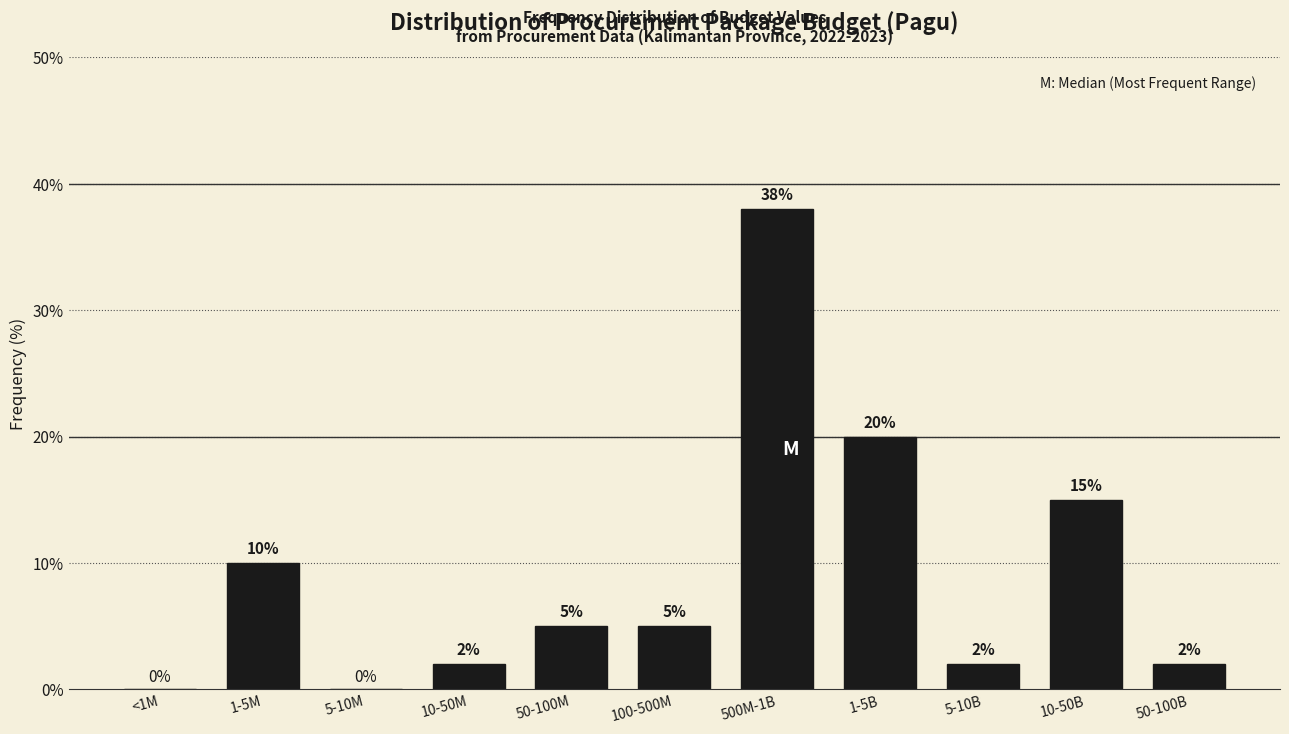

Reading left to right, what are all the values shown in this chart?

<1M=0	1-5M=10	5-10M=0	10-50M=2	50-100M=5	100-500M=5	500M-1B=38	1-5B=20	5-10B=2	10-50B=15	50-100B=2